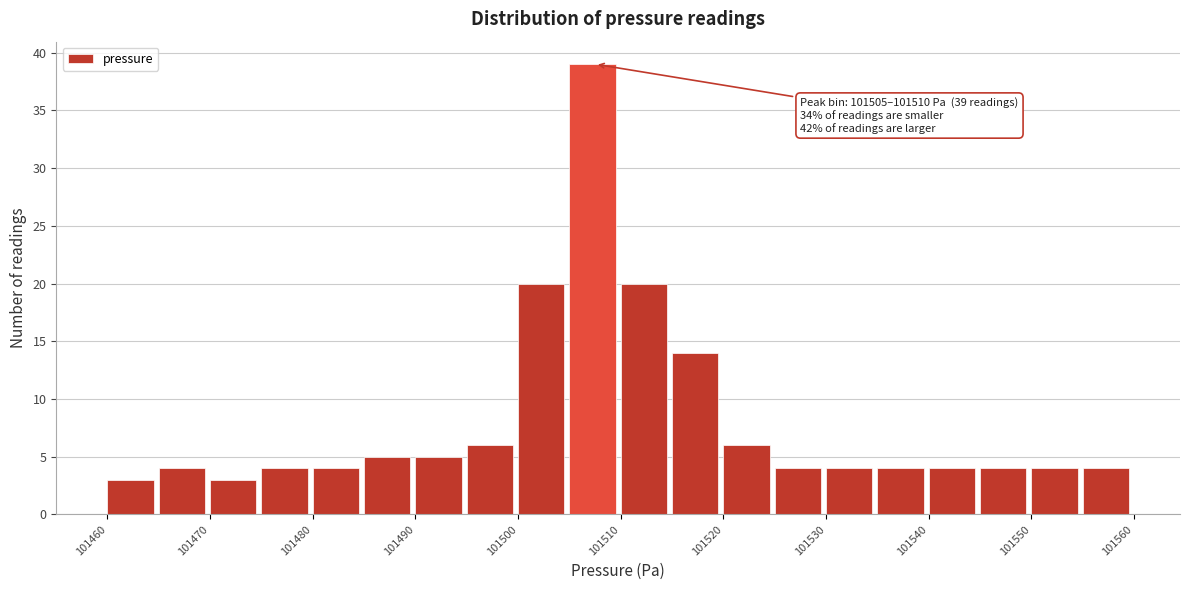

Which range on the x-axis has the tallest bar?

101505 to 101510